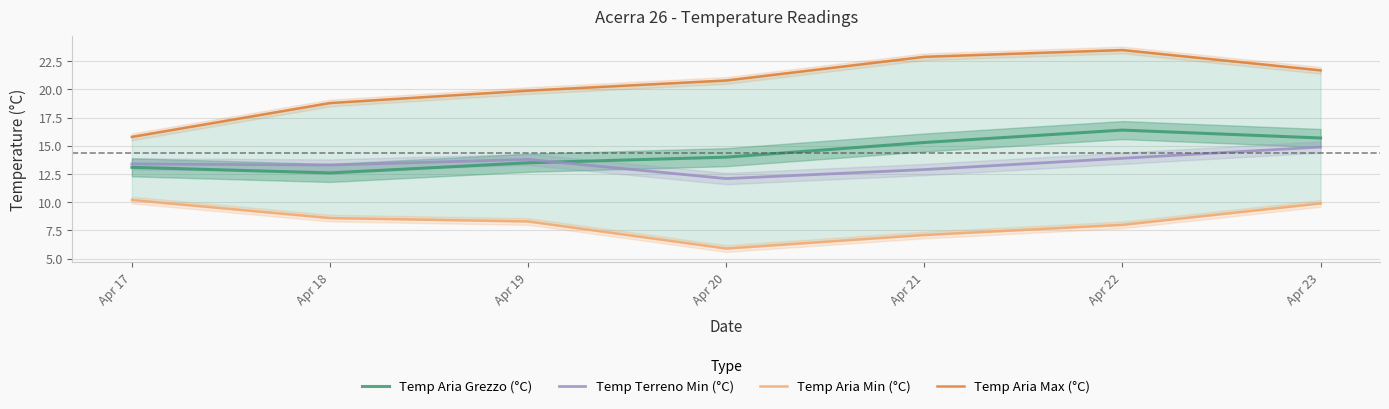

What is the value of the Temp Aria Max (°C) point at the 7th from the left?

21.7